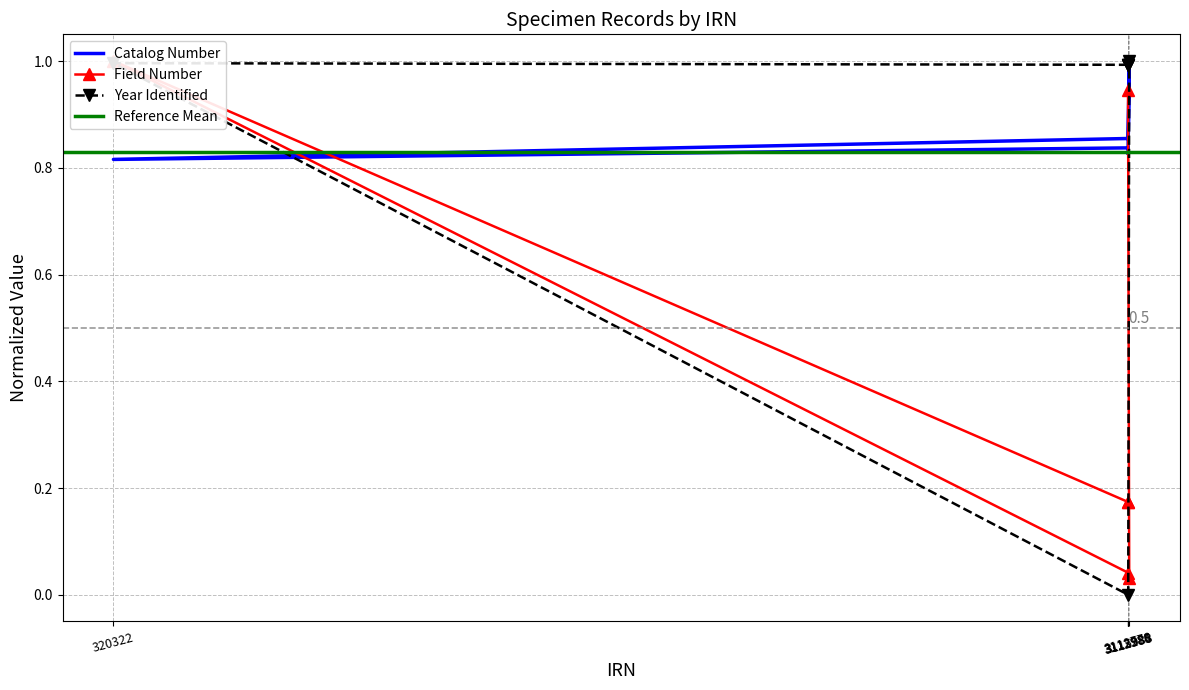

What is the label of the 6th point from the right?

3112985